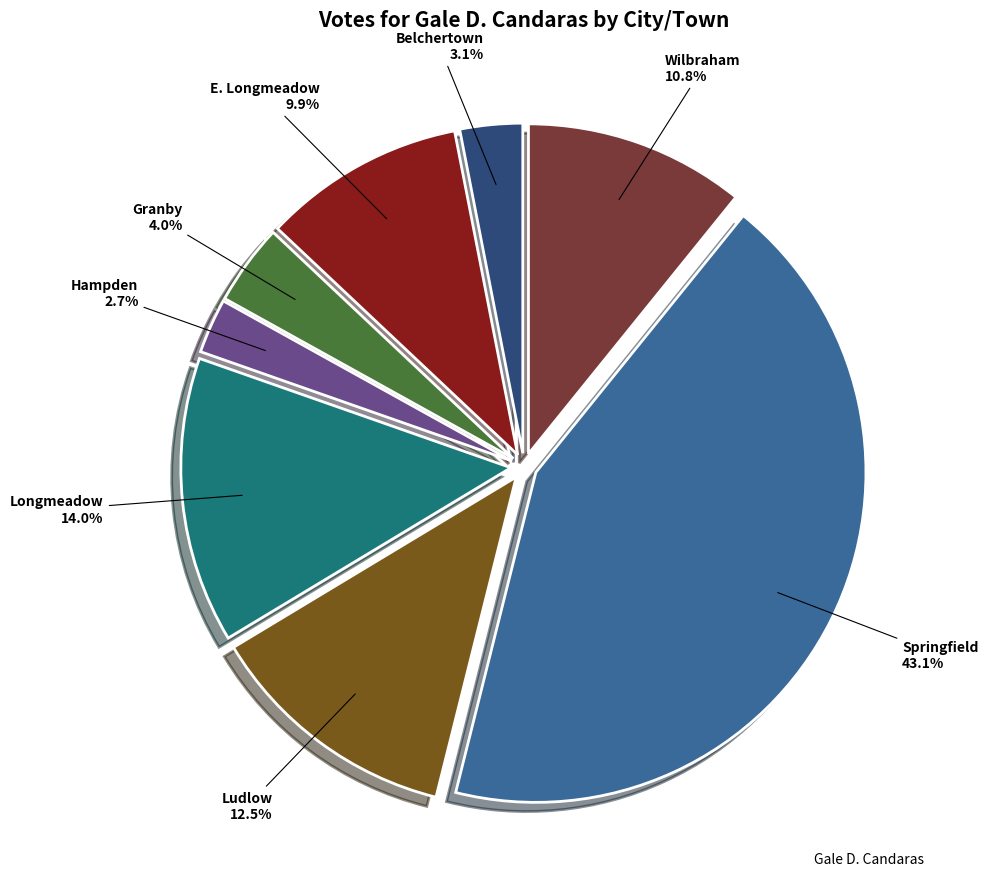

Count the number of slices in the pie.

8